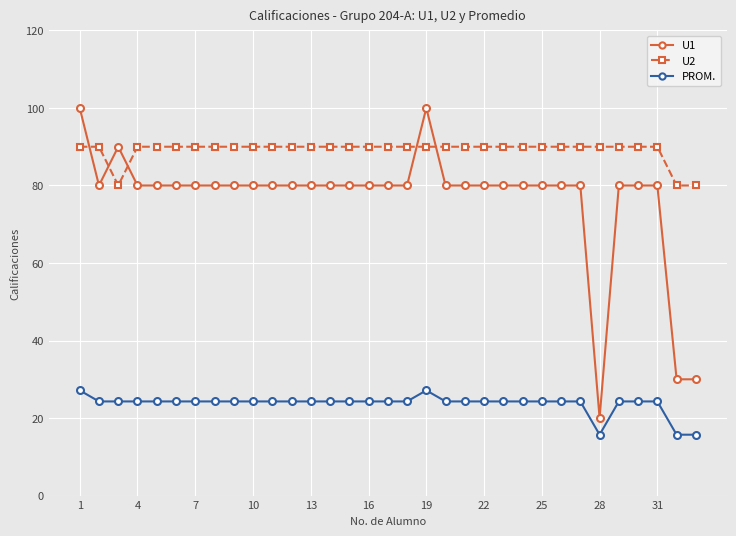

At how many categories does at least one series exceed 92?

2